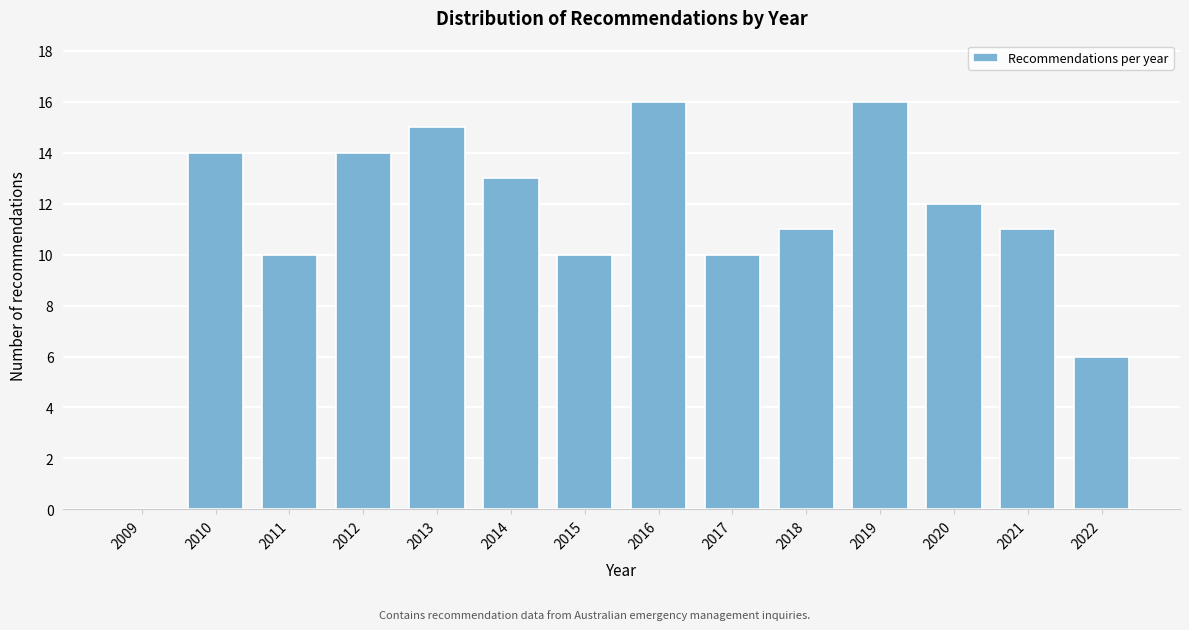

Reading left to right, transcribe all the data shown in this chart.

2009=0	2010=14	2011=10	2012=14	2013=15	2014=13	2015=10	2016=16	2017=10	2018=11	2019=16	2020=12	2021=11	2022=6